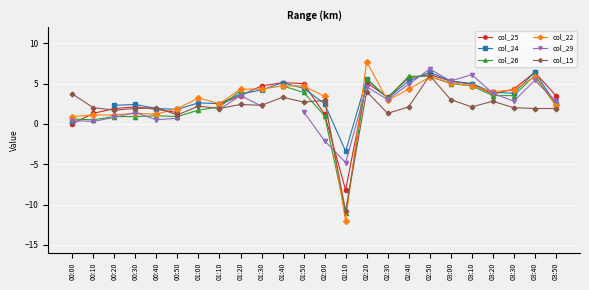

Read the col_24 value at 01:20.

3.7